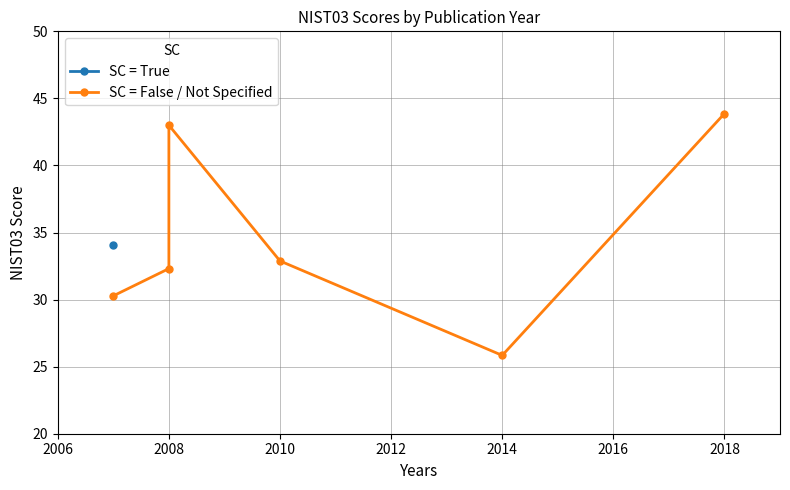

Which category has the lowest value across all series?

2014